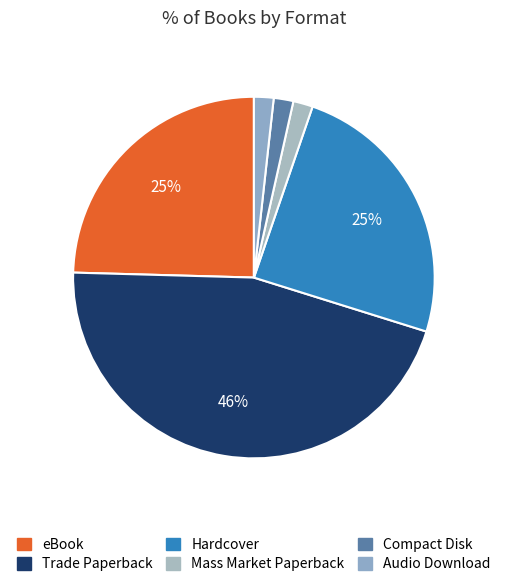

What percentage do Audio Download and Hardcover together represent?

26.3%